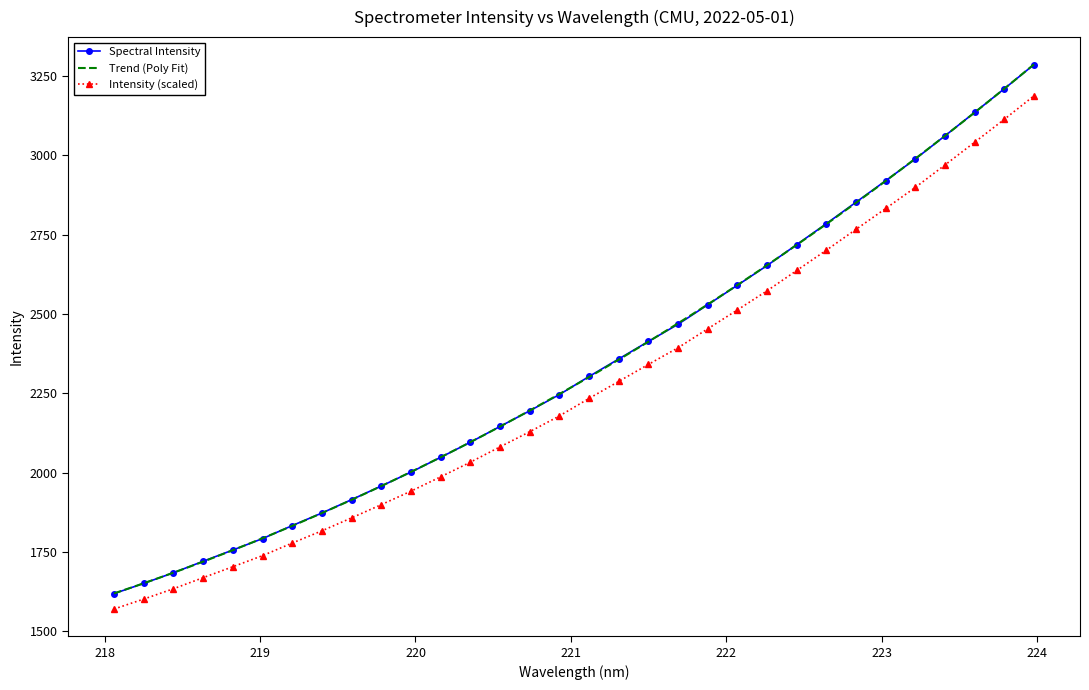

What is the greatest value displayed?

3286.6